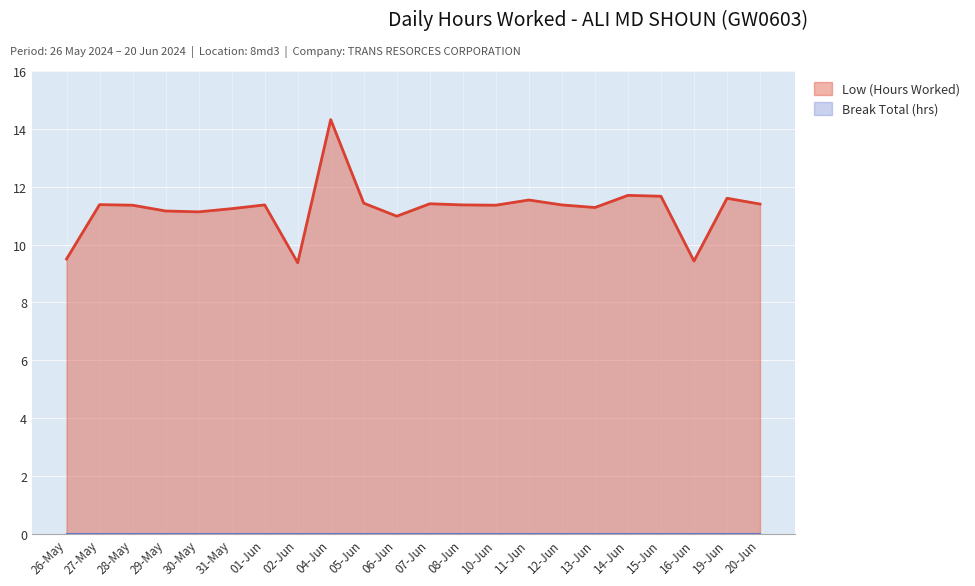

What is the average value?

11.2